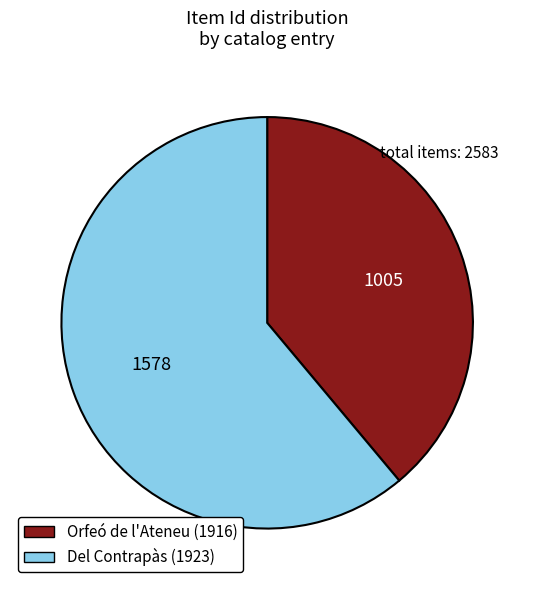

What is the largest slice in the pie chart?

Del Contrapàs (1923)